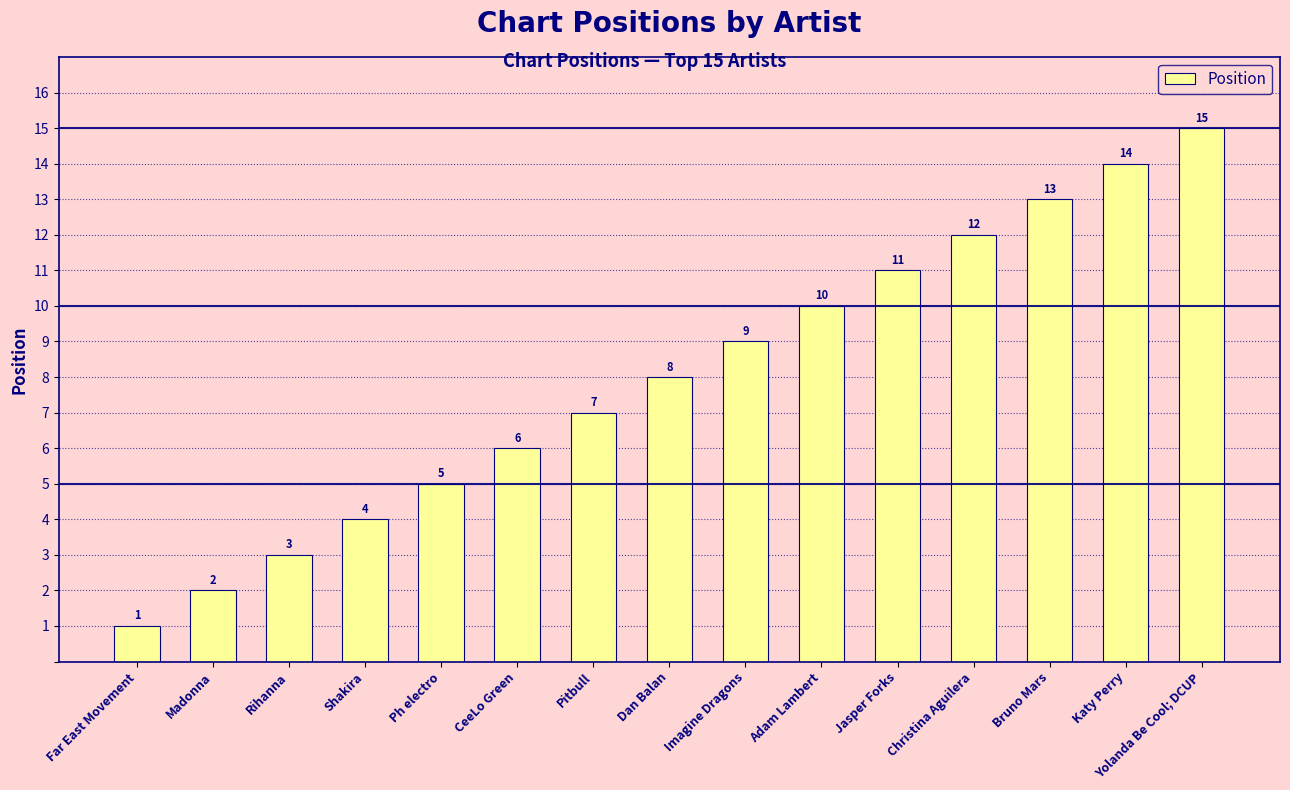

Where is the data nearest to the value 8?

Dan Balan